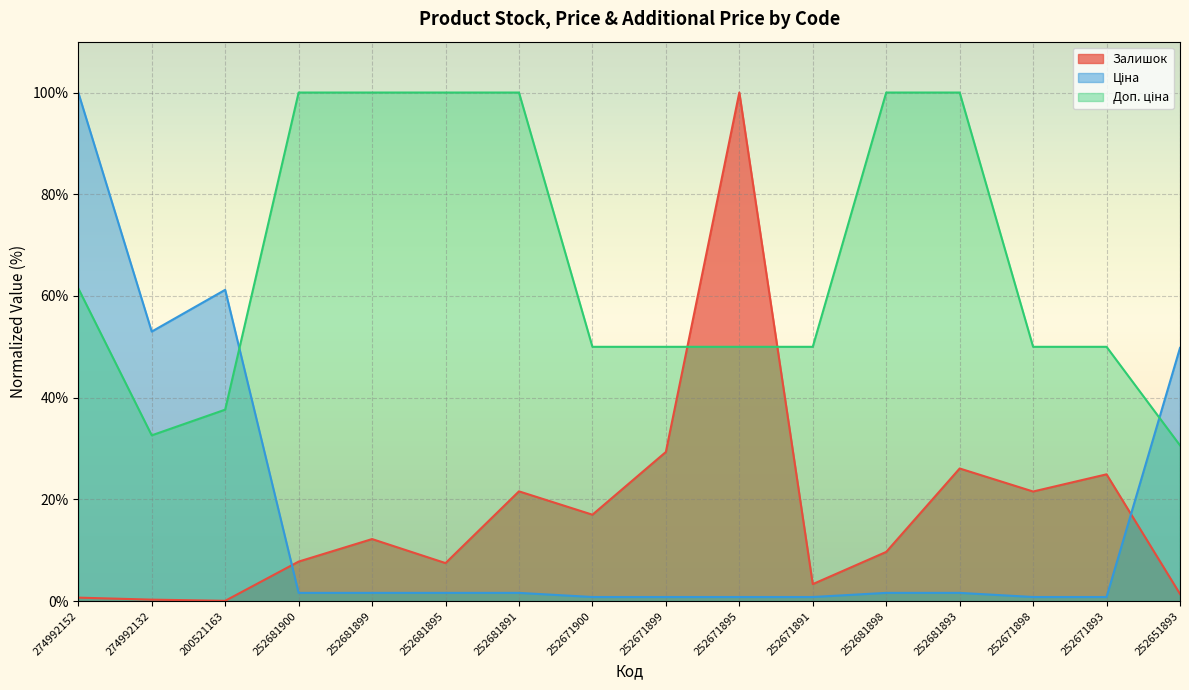

Between which two adjacent categories do Доп. ціна and Ціна first intersect?

200521163 and 252681900